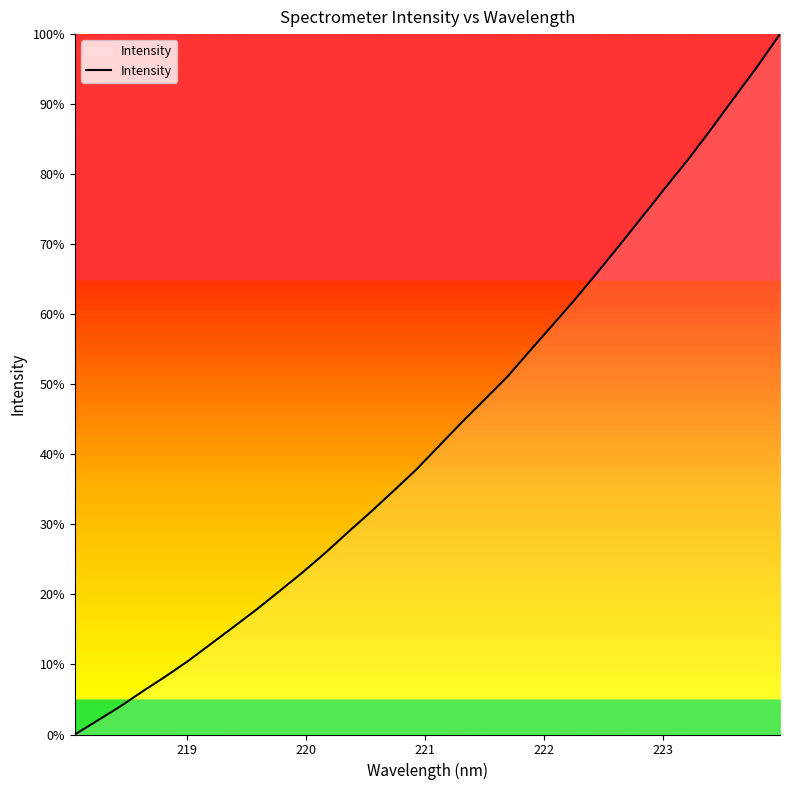

What is the greatest value displayed?

100.0